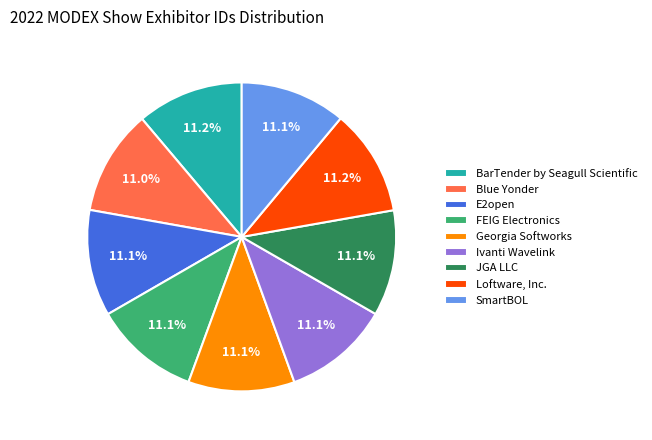

What is the ratio of the value at SmartBOL to the value at Loftware, Inc.?

1.0